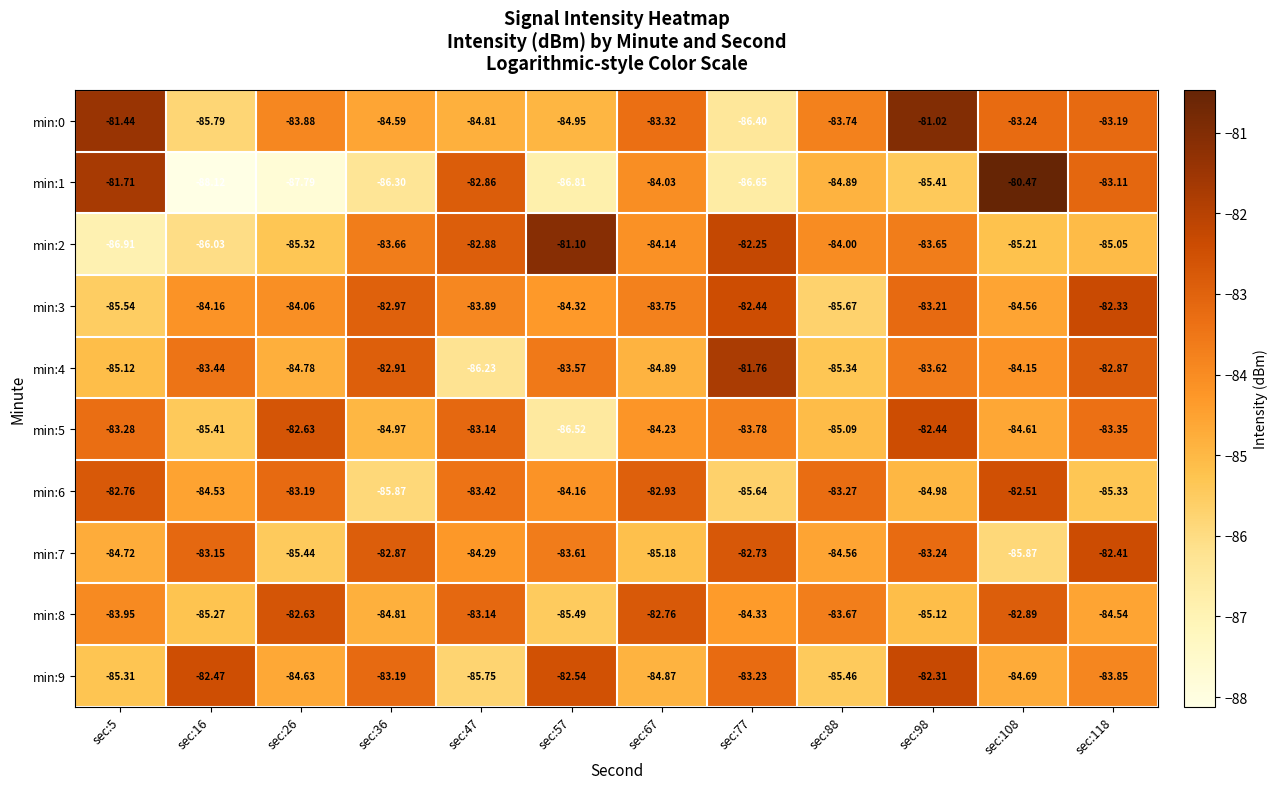

Is the value of min:0 at sec:88 greater than the value of min:1 at sec:5?

No